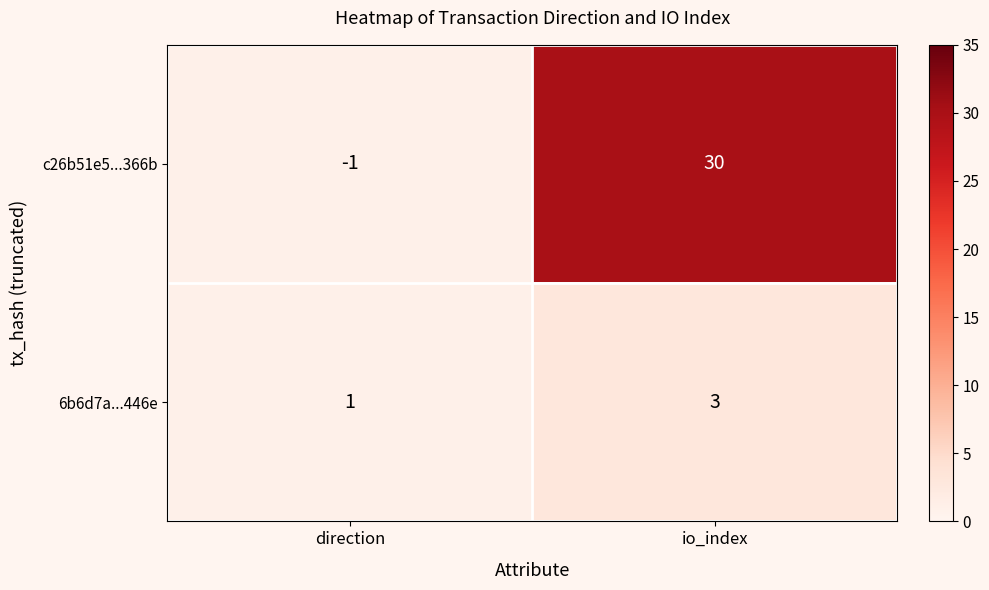

Rank the series by their average value, from highest to lowest.

c26b51e5...366b, 6b6d7a...446e